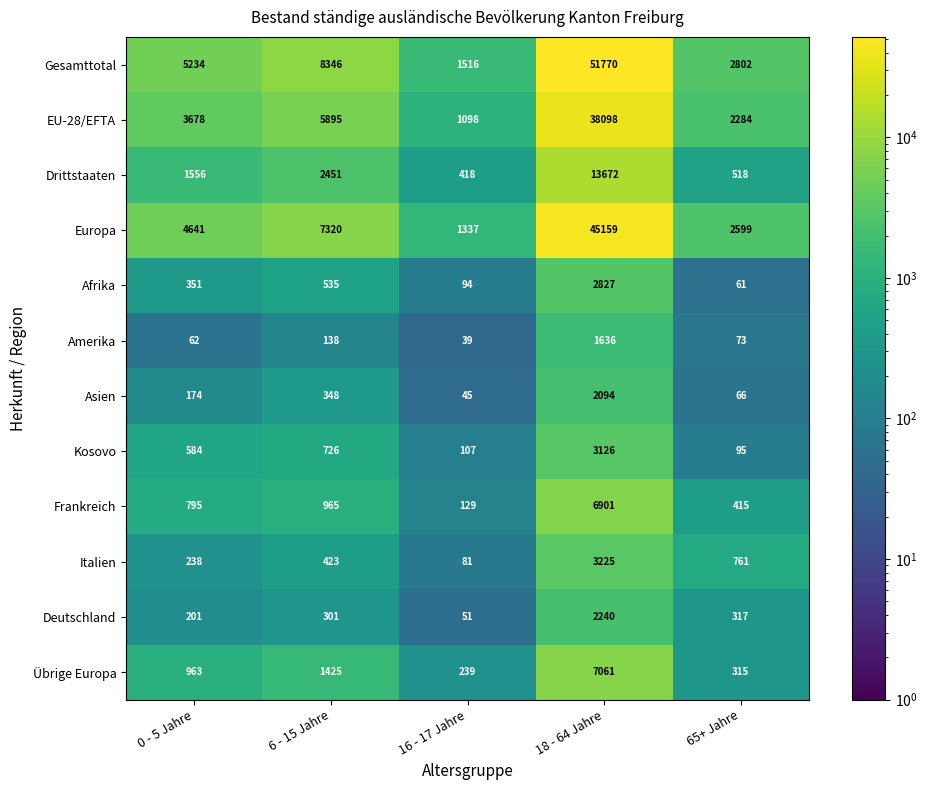

At how many categories does at least one series exceed 3706?

3